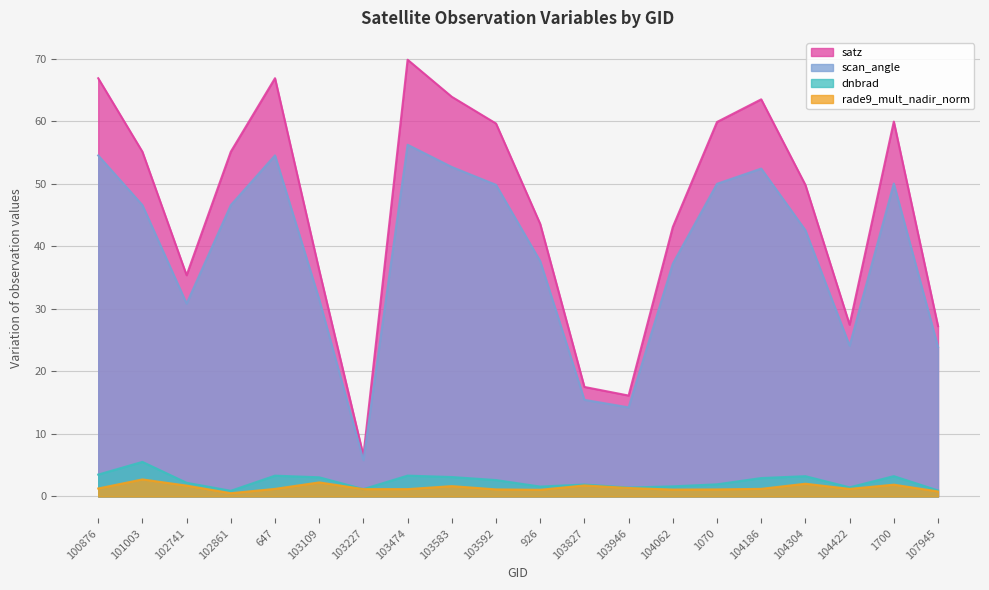

What is the label of the 7th point from the left?

103227